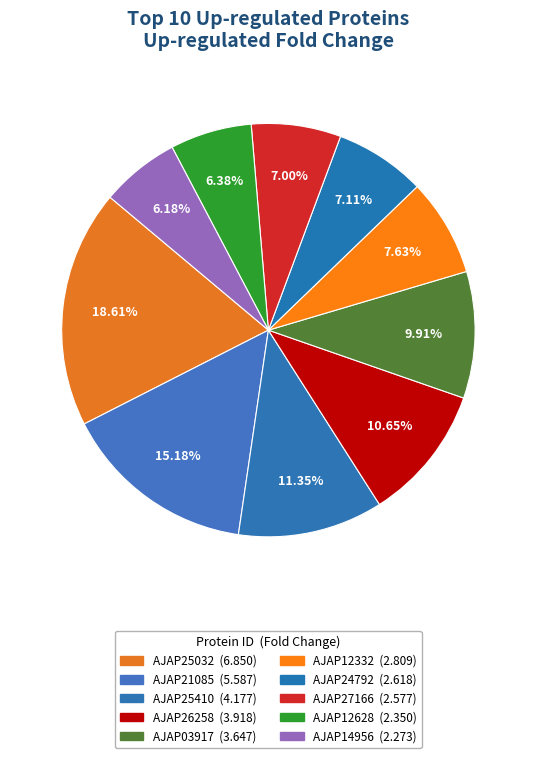

How many slices are in this pie chart?

10